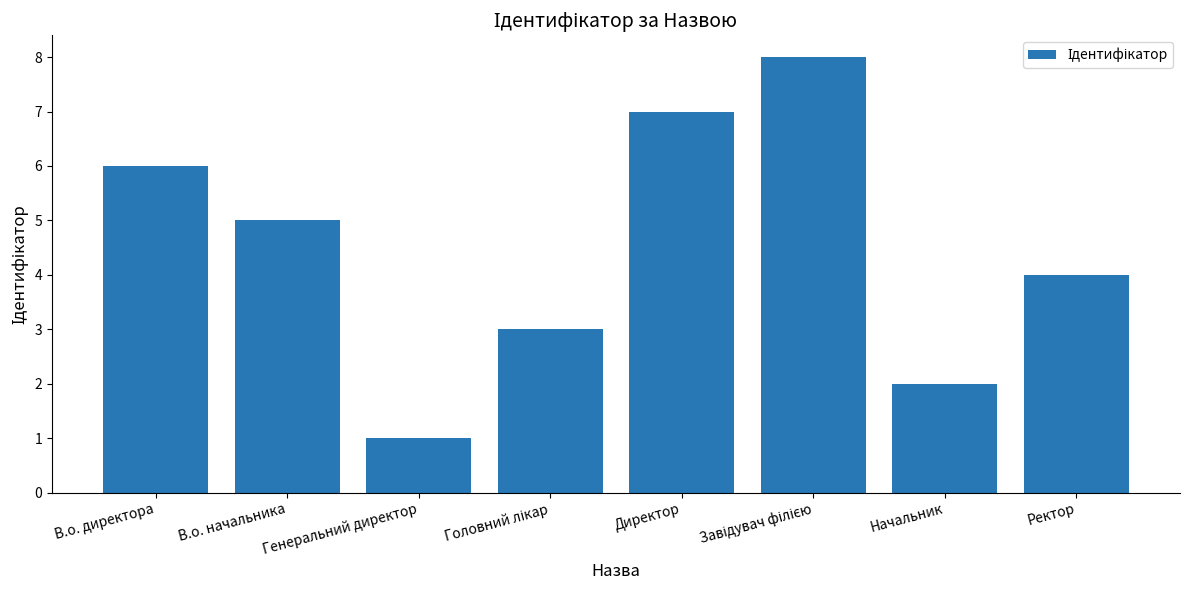

Reading left to right, what are all the values shown in this chart?

6	5	1	3	7	8	2	4